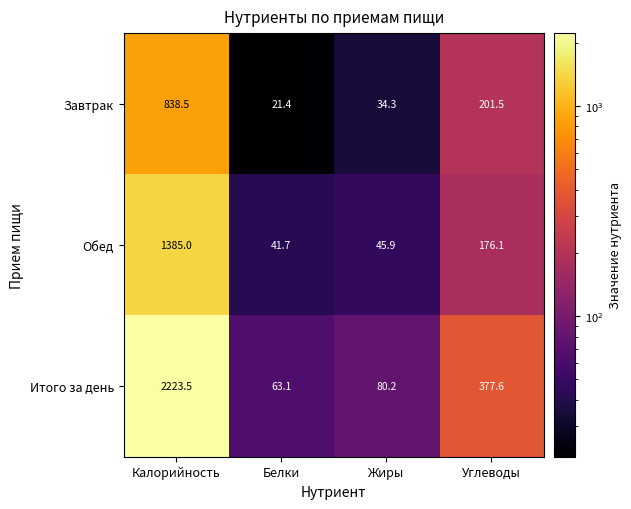

What value does the Обед series have at Белки?

41.7